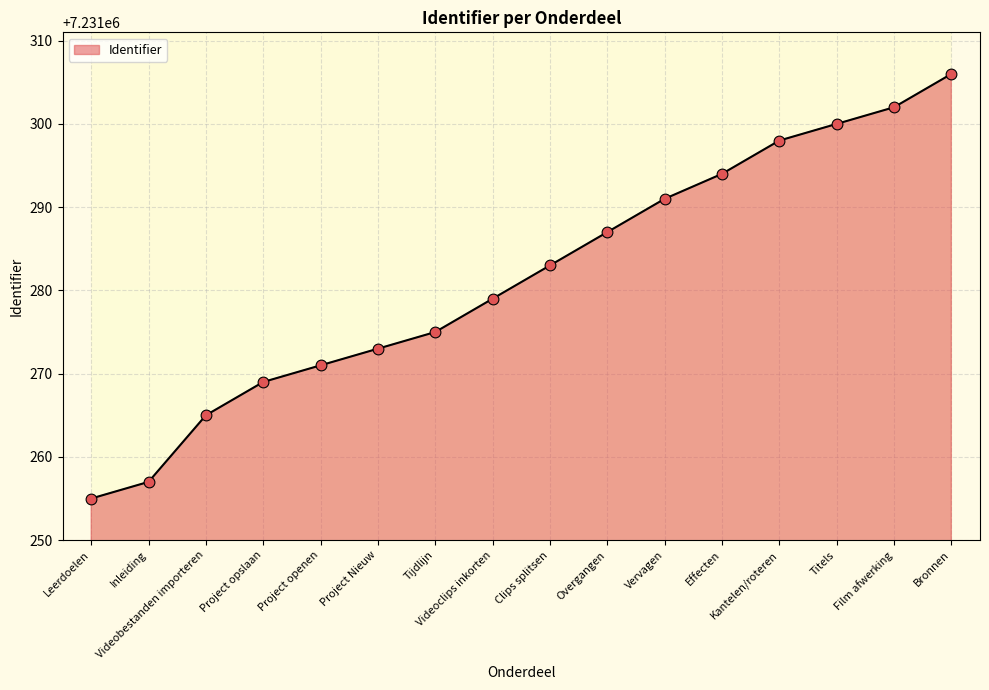

What is the ratio of the value at Film afwerking to the value at Clips splitsen?

1.0